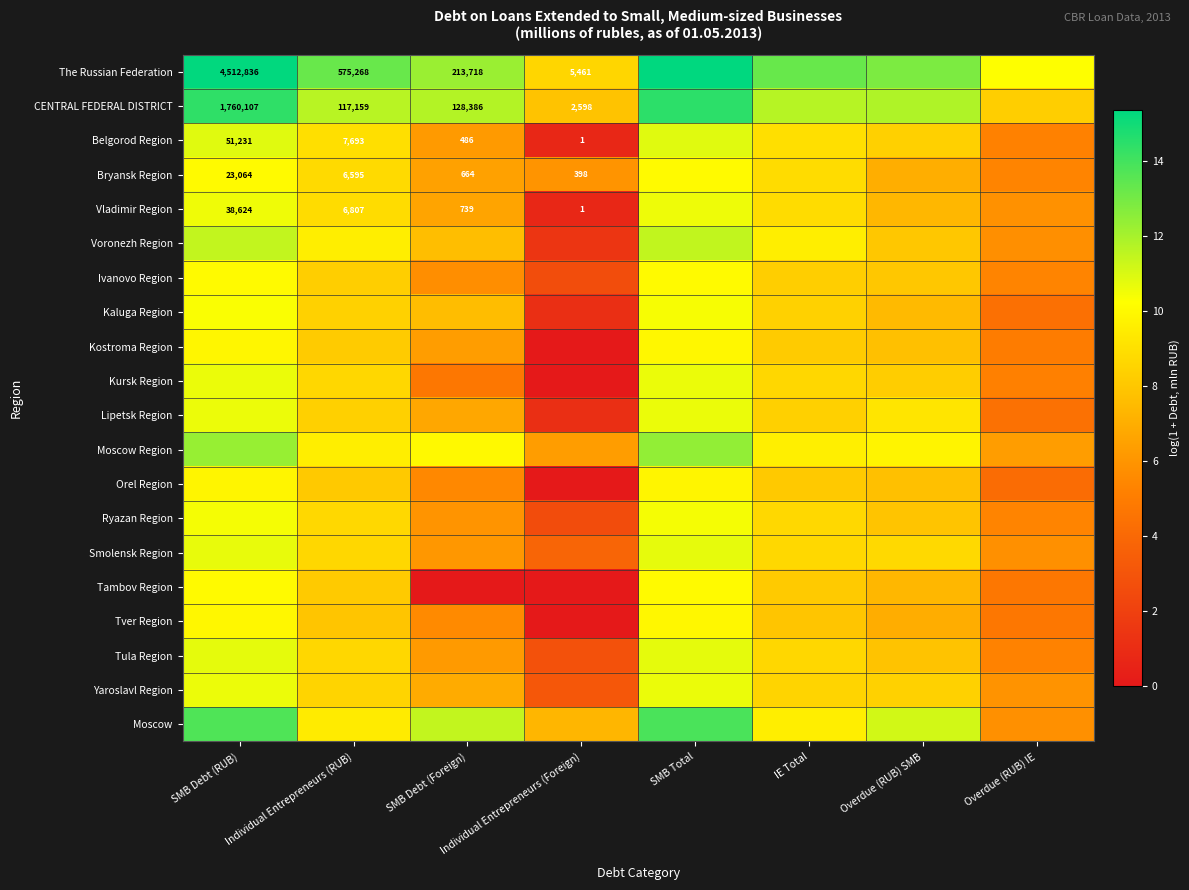

At which label is Ryazan Region closest to 6?

SMB Debt (Foreign)